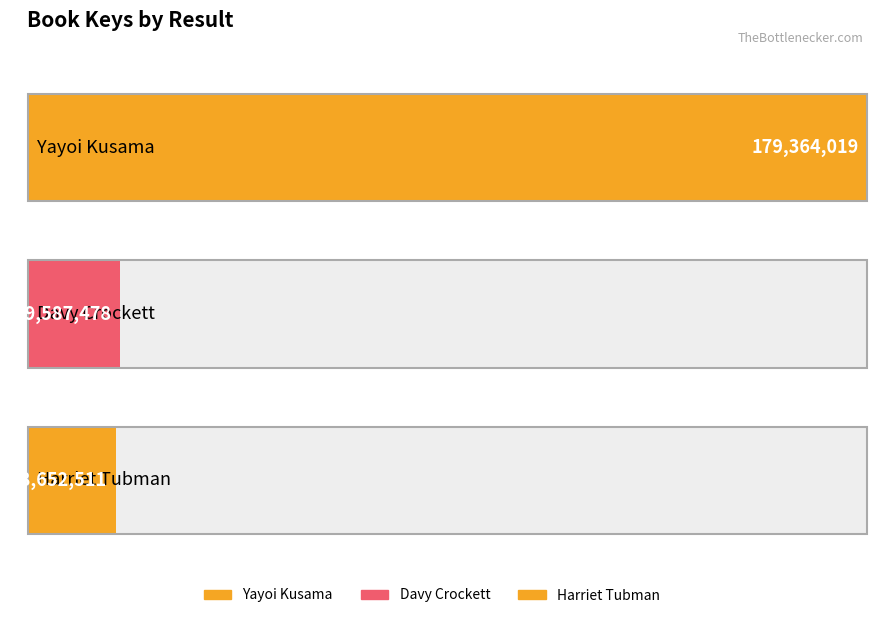

The value at Yayoi Kusama is 179364019. True or false?

True